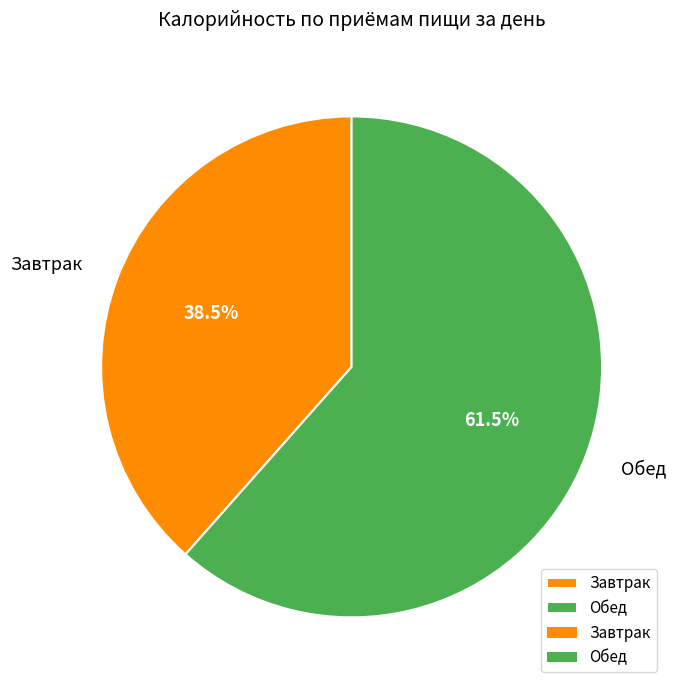

How many segments does this pie chart have?

2